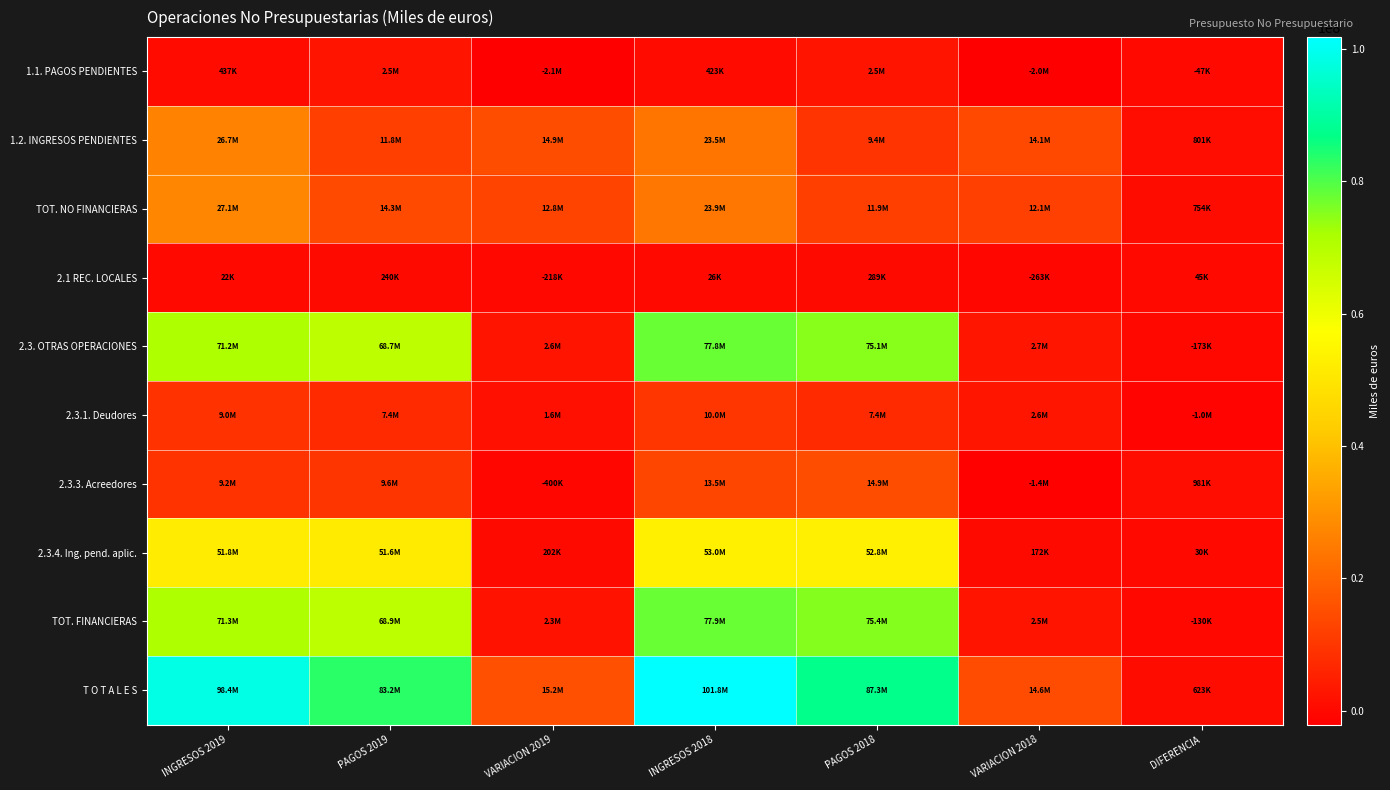

At which category is the sum across all series the highest?

INGRESOS 2018